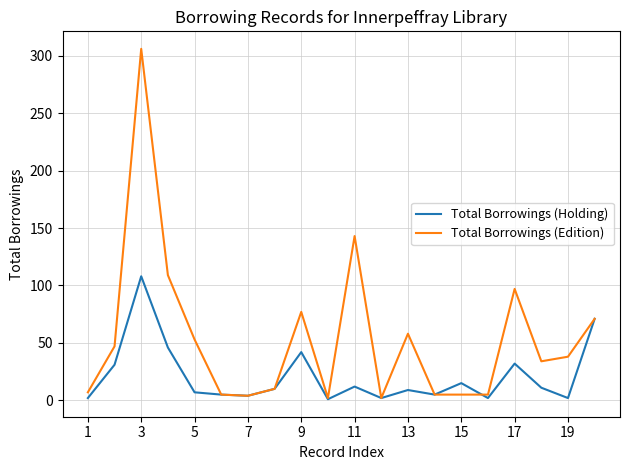

How many lines are shown in the chart?

2